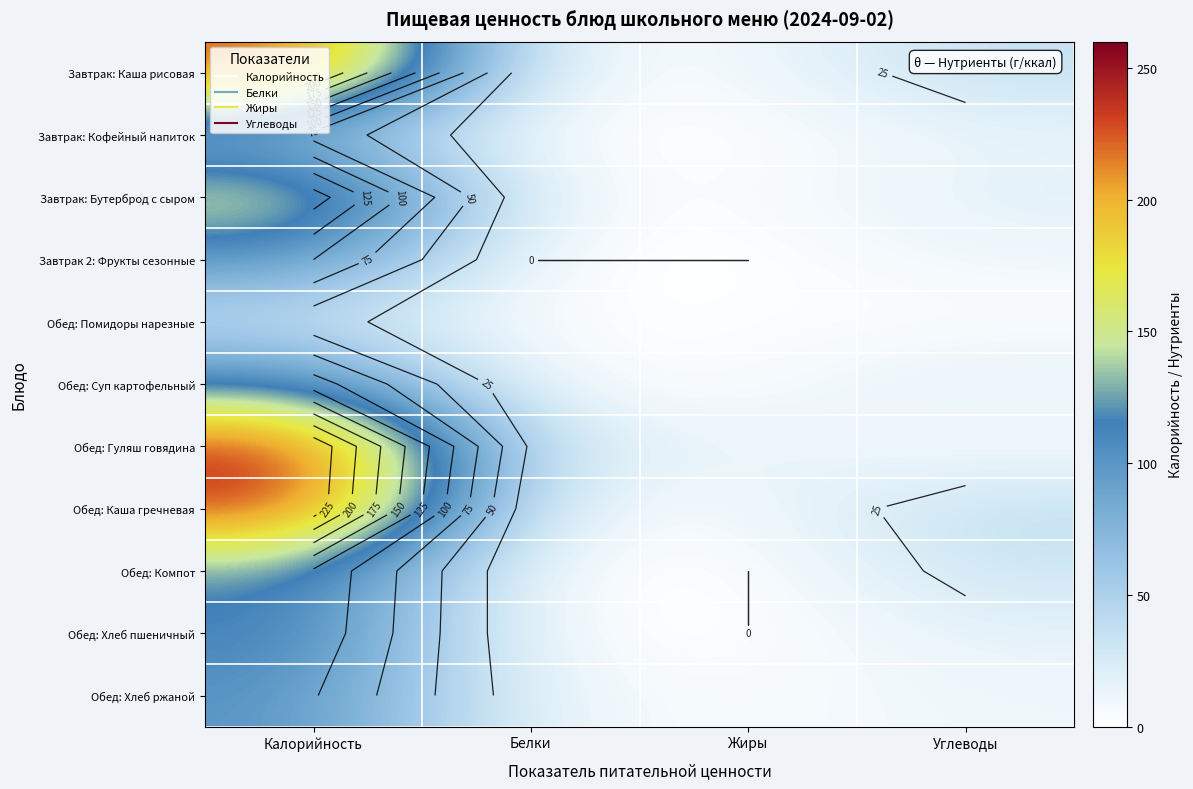

At which category is the sum across all series the highest?

Калорийность